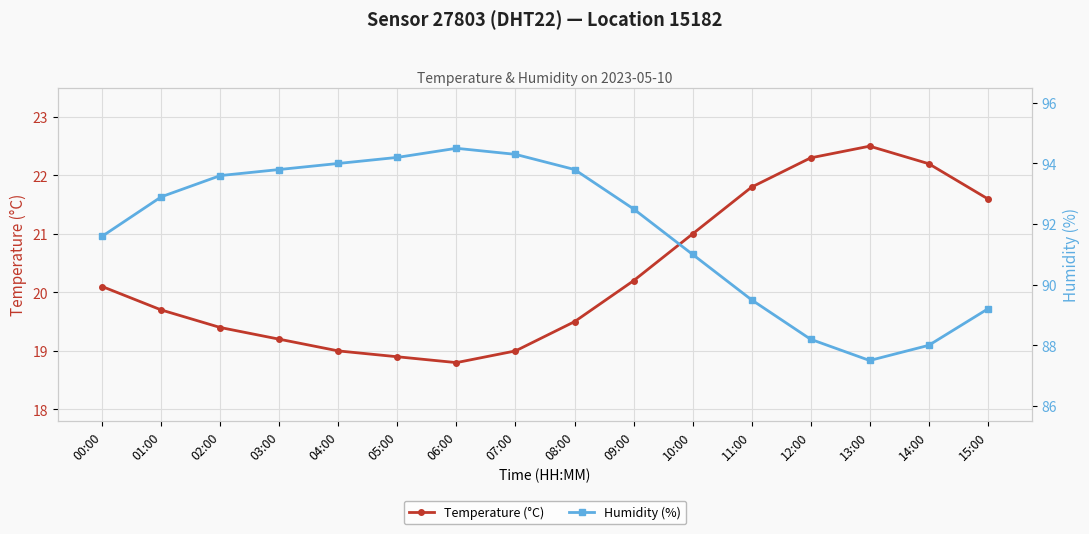

What is the difference between the maximum and minimum values in the Humidity (%) series?

7.0